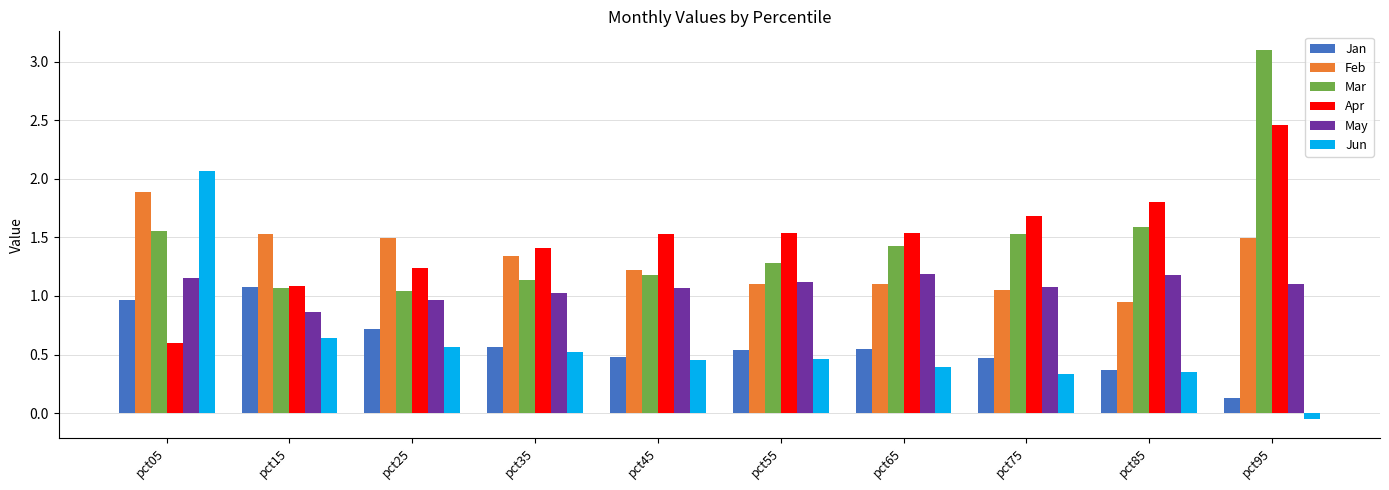

Are the bars grouped side by side (vs. stacked)?

Yes